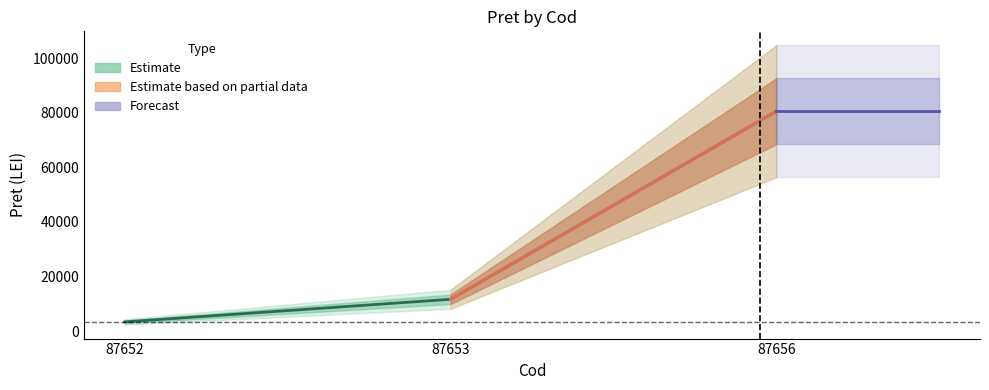

What is the difference between the maximum and minimum values?

77154.7